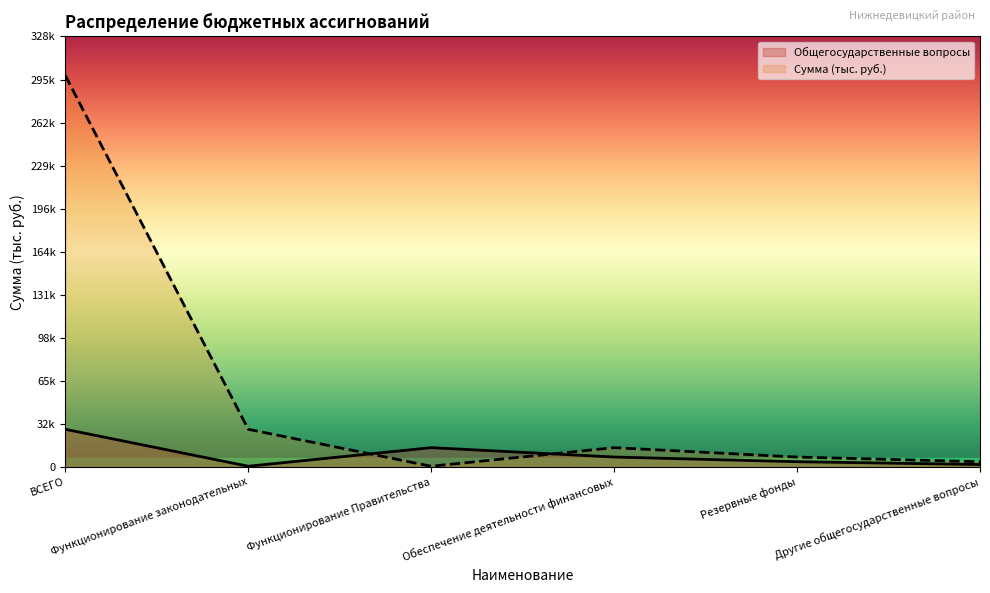

Is it true that Сумма (тыс. руб.) equals 4000.0 at Другие общегосударственные вопросы?

True